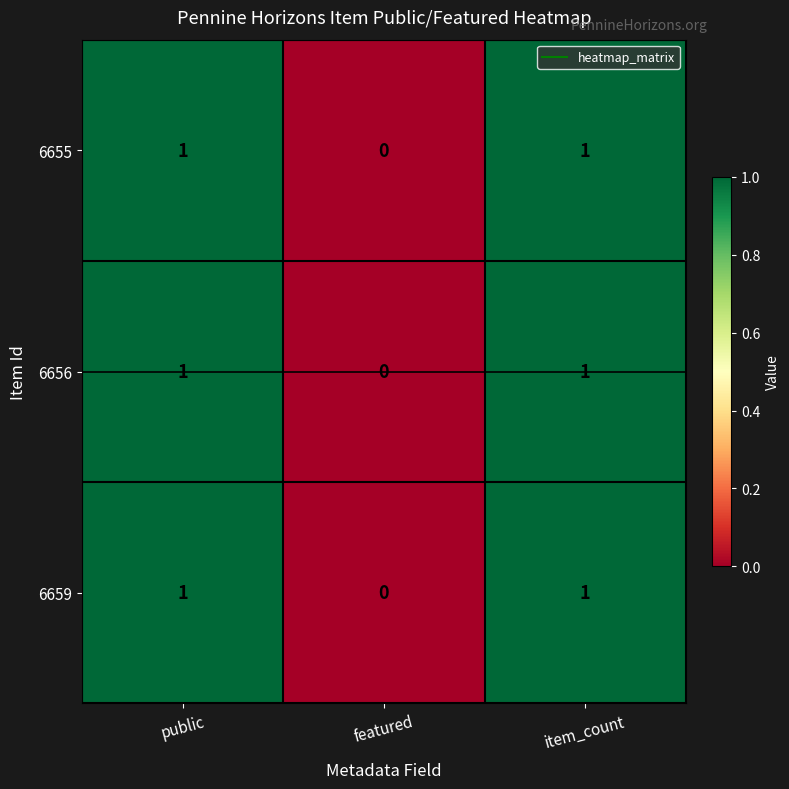

At which label is 6655 closest to 0?

featured